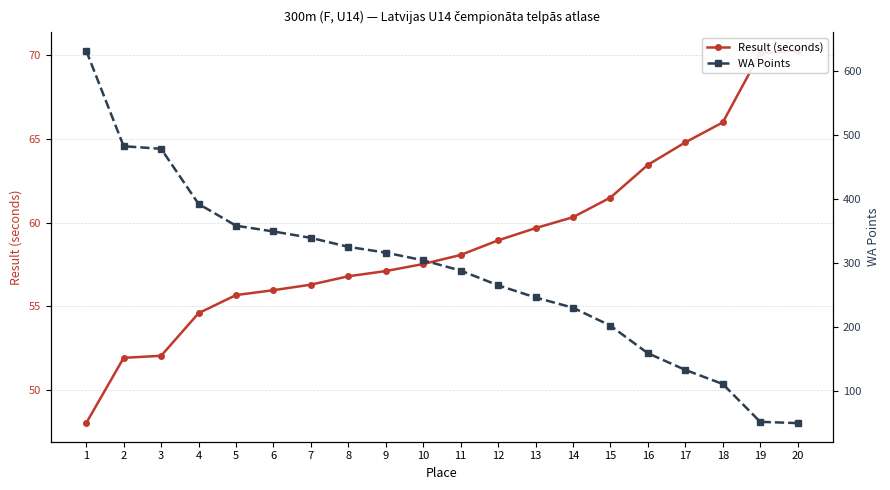

What is the total value across all series at 6?

405.0